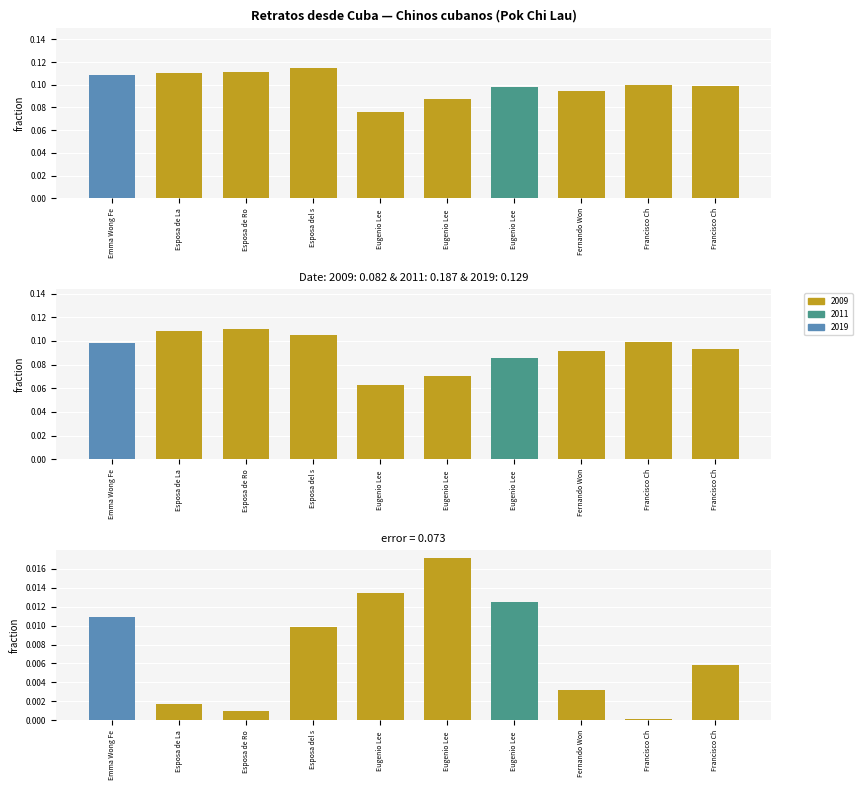

The value at Esposa de La is 0.1. True or false?

True